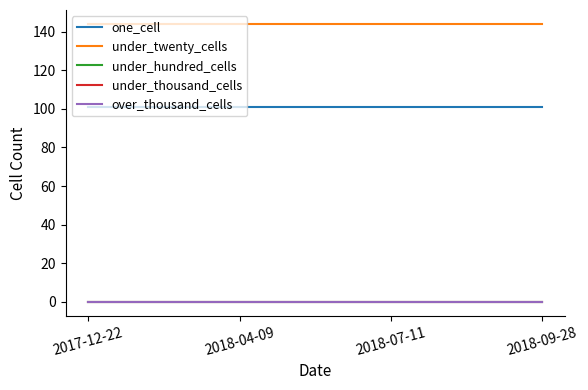

How many lines are shown in the chart?

5